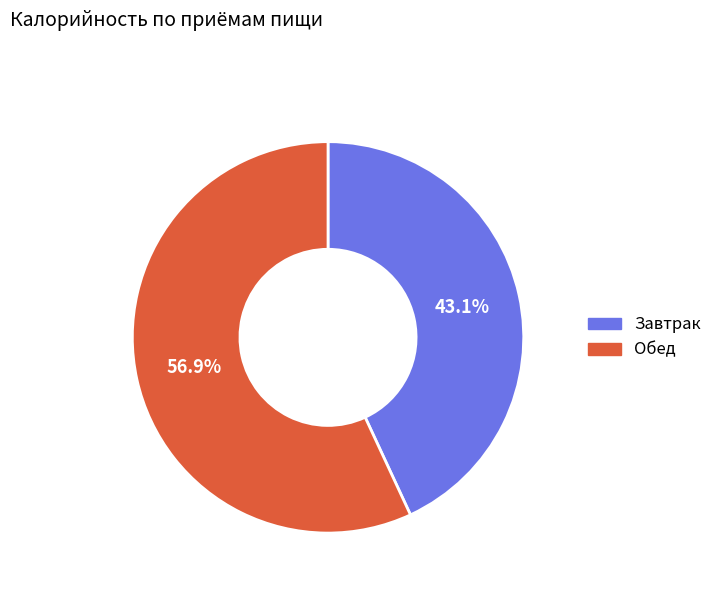

Is there any slice that represents more than half of the pie?

Yes